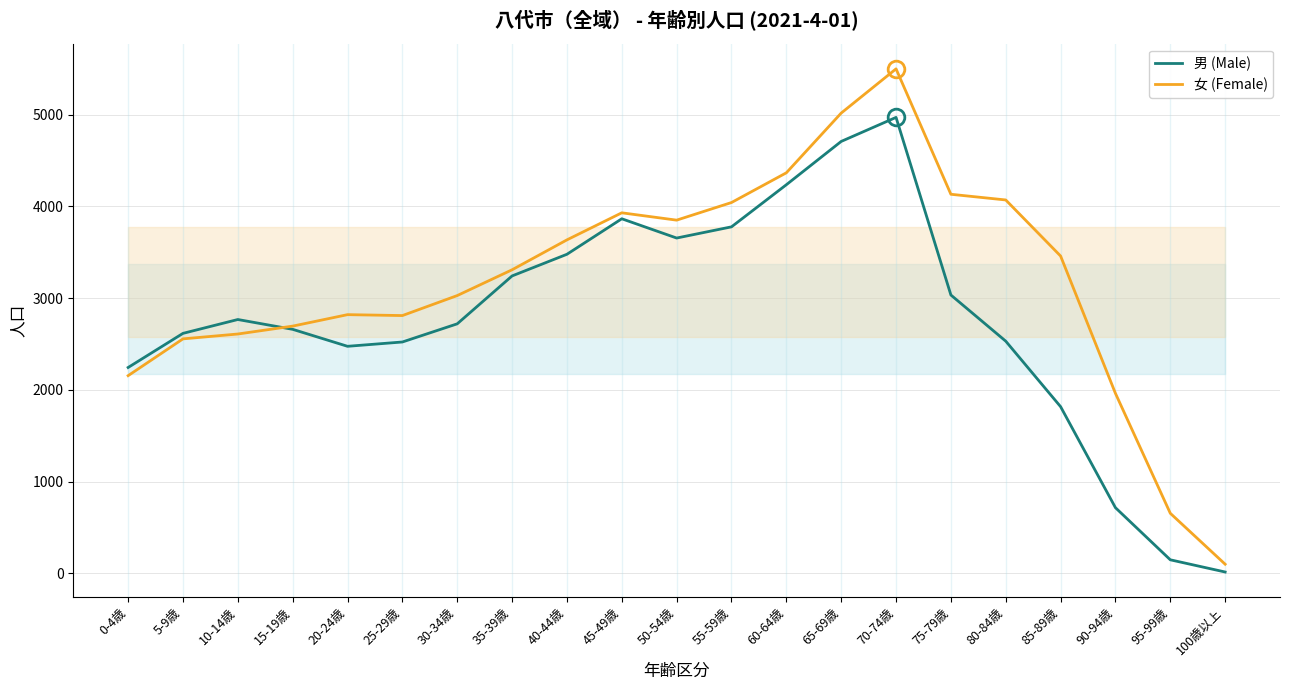

True or false: 男 (Male) has a value of 2531 at 80-84歳.

True